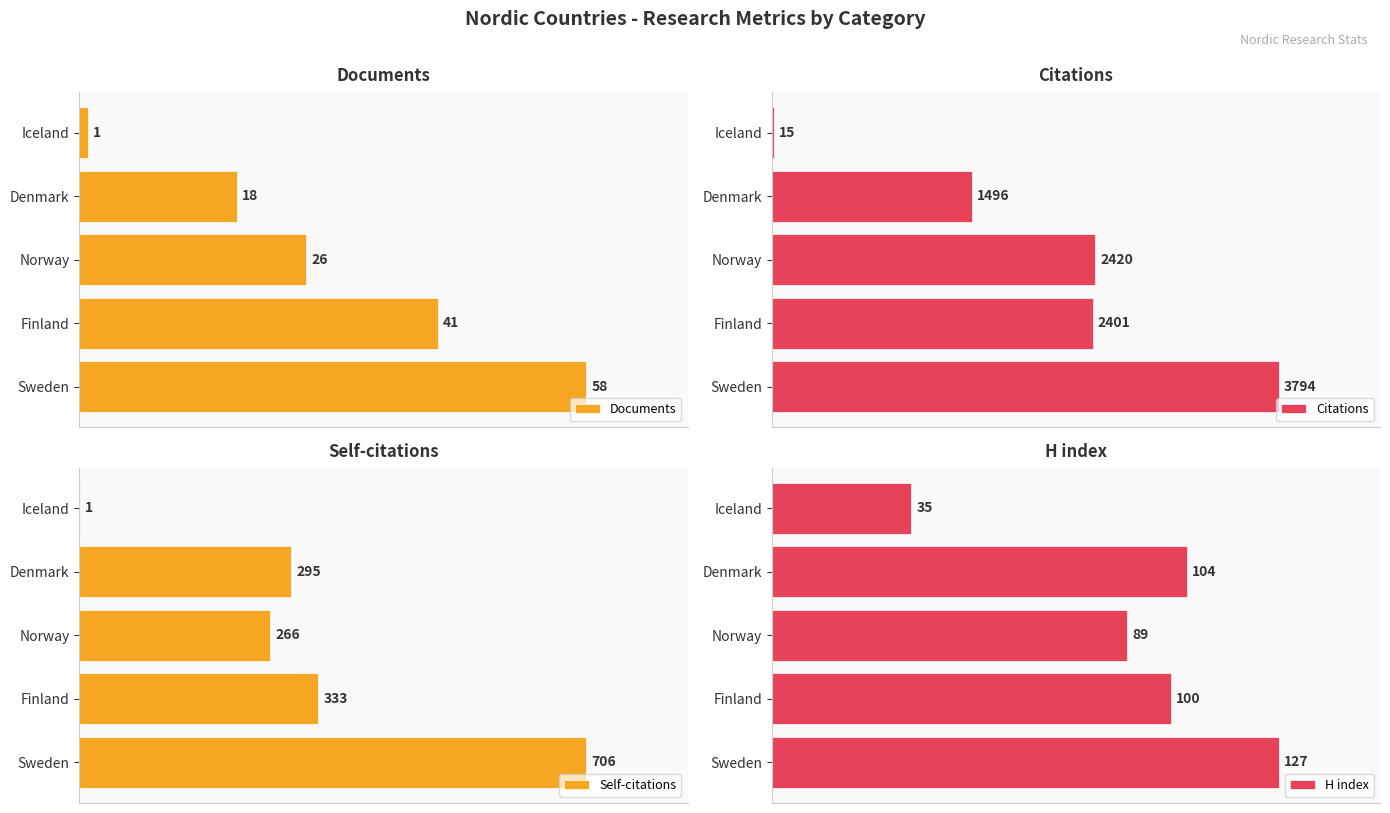

At which label does H index reach its peak?

Sweden